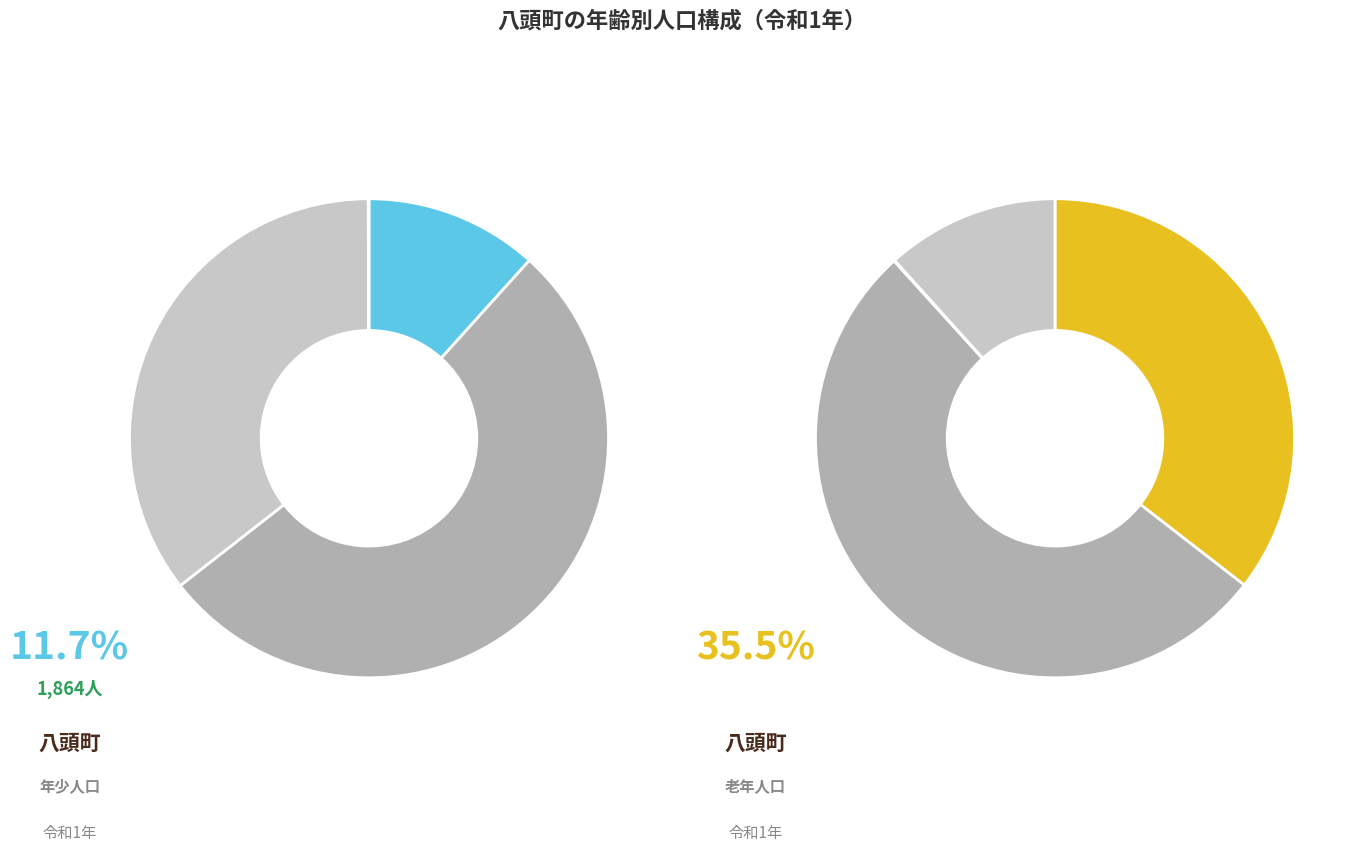

True or false: 平成28年 accounts for 8% of the total.

False